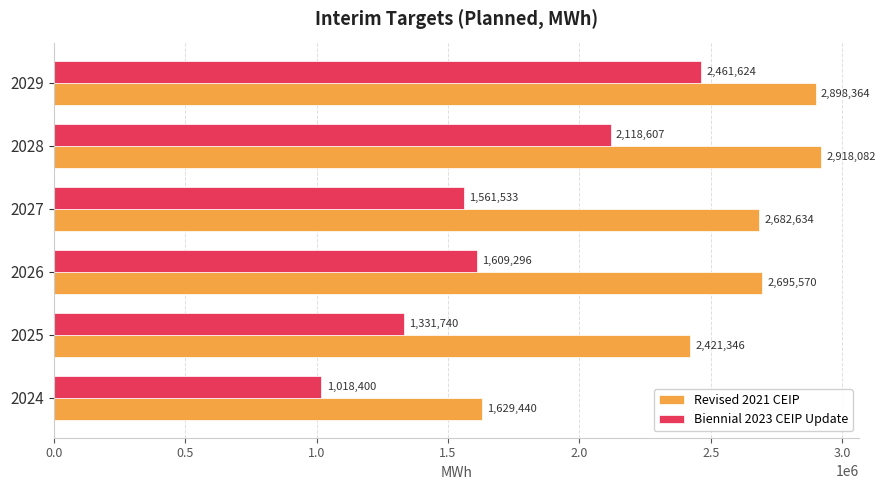

Rank the series by their maximum value, from highest to lowest.

Revised 2021 CEIP, Biennial 2023 CEIP Update